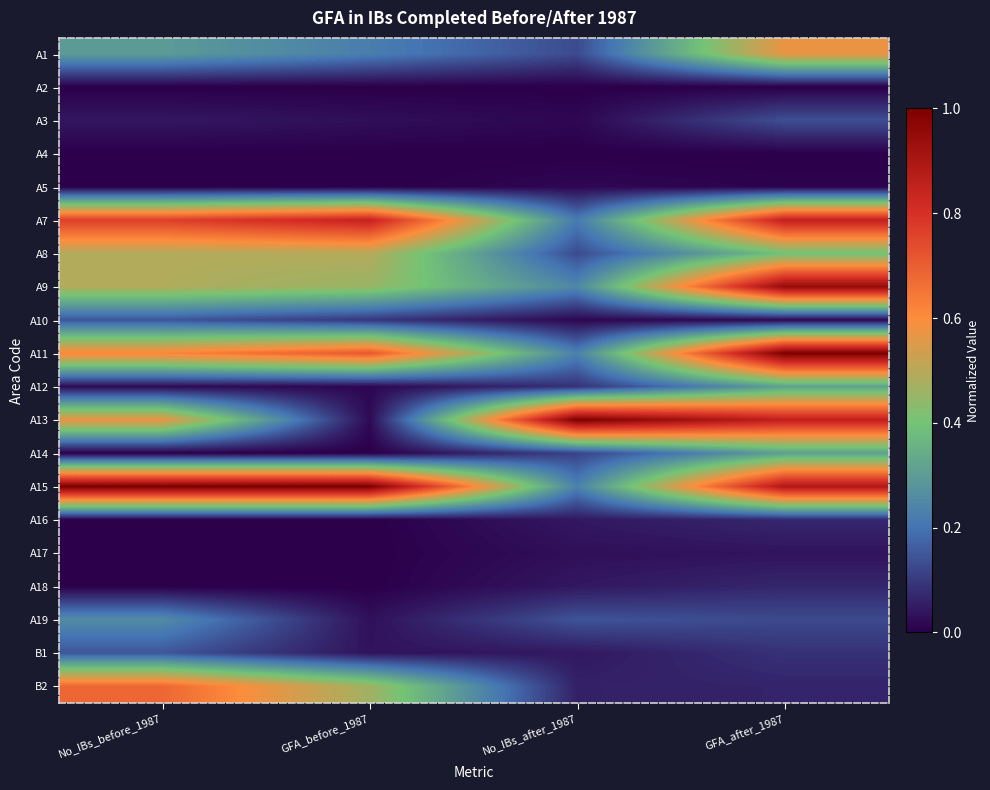

Which has a higher value, No_IBs_after_1987 or GFA_before_1987?

GFA_before_1987